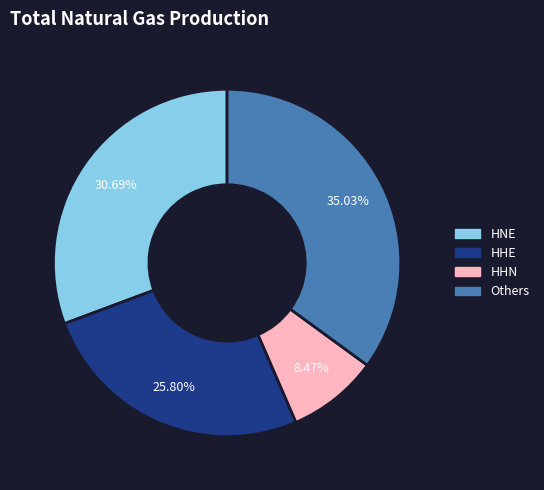

Does any single category account for the majority?

No